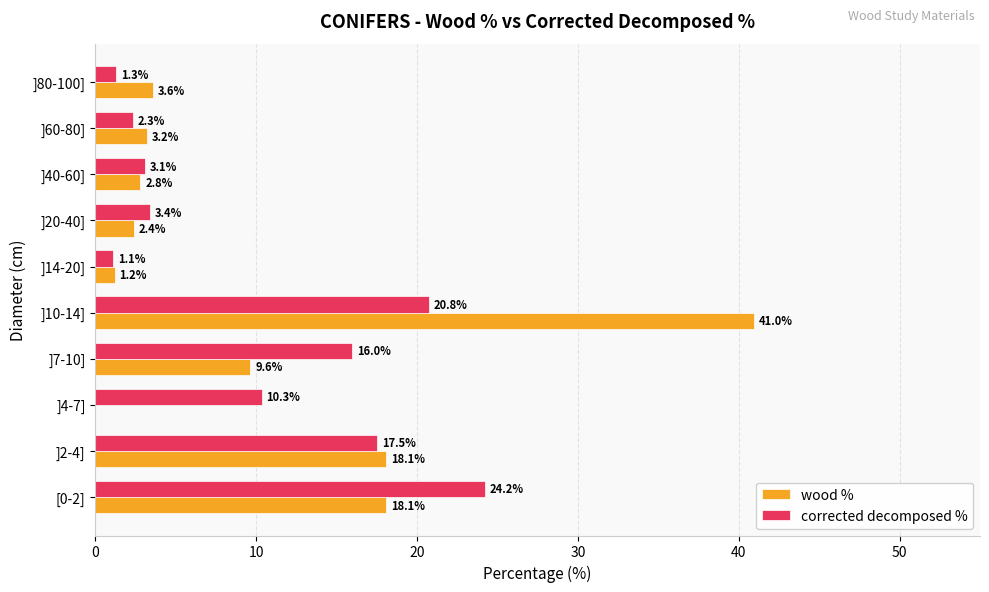

Between ]10-14] and ]20-40], which series saw the biggest shift?

wood %